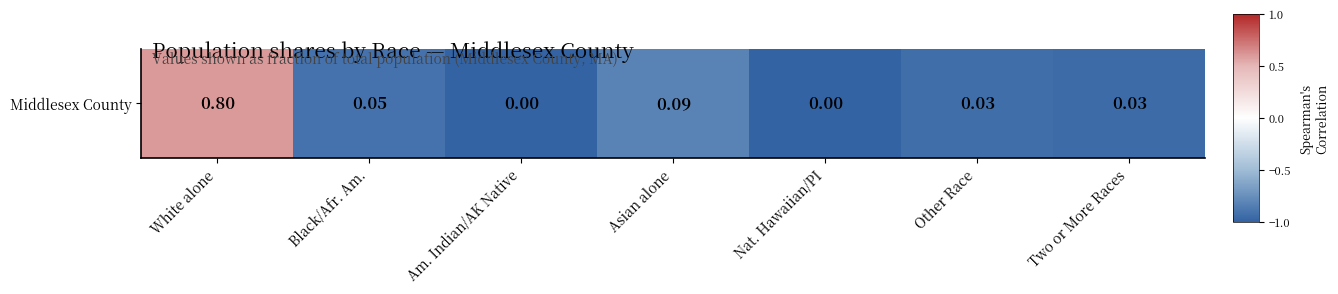

What is the average value?

-0.7